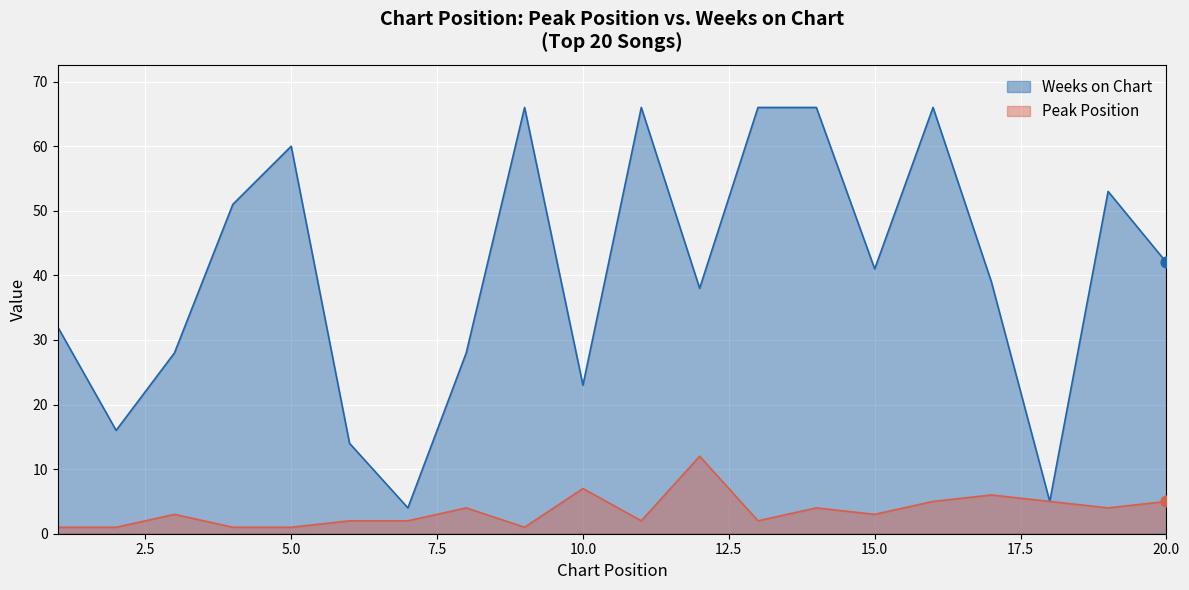

What are all the series names shown in the legend?

Weeks on Chart, Peak Position